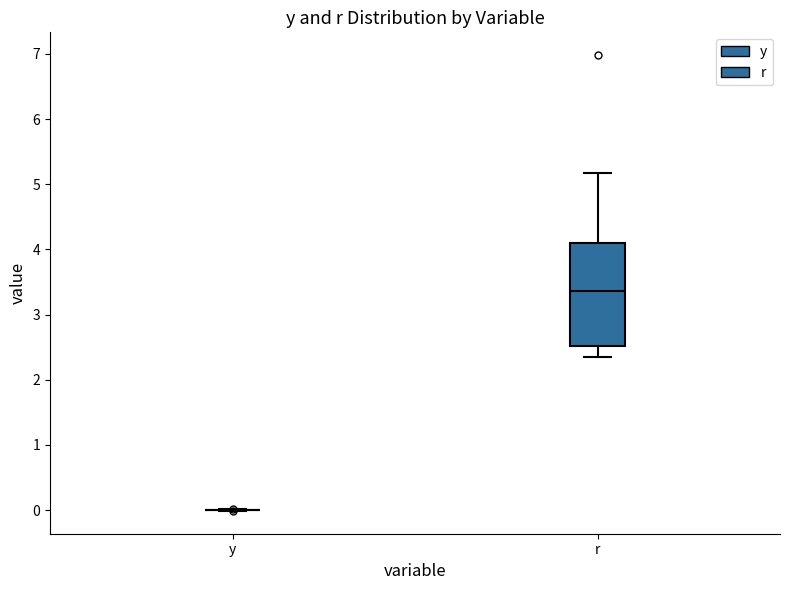

Comparing the boxes themselves (not the whiskers), which one is the tallest?

r